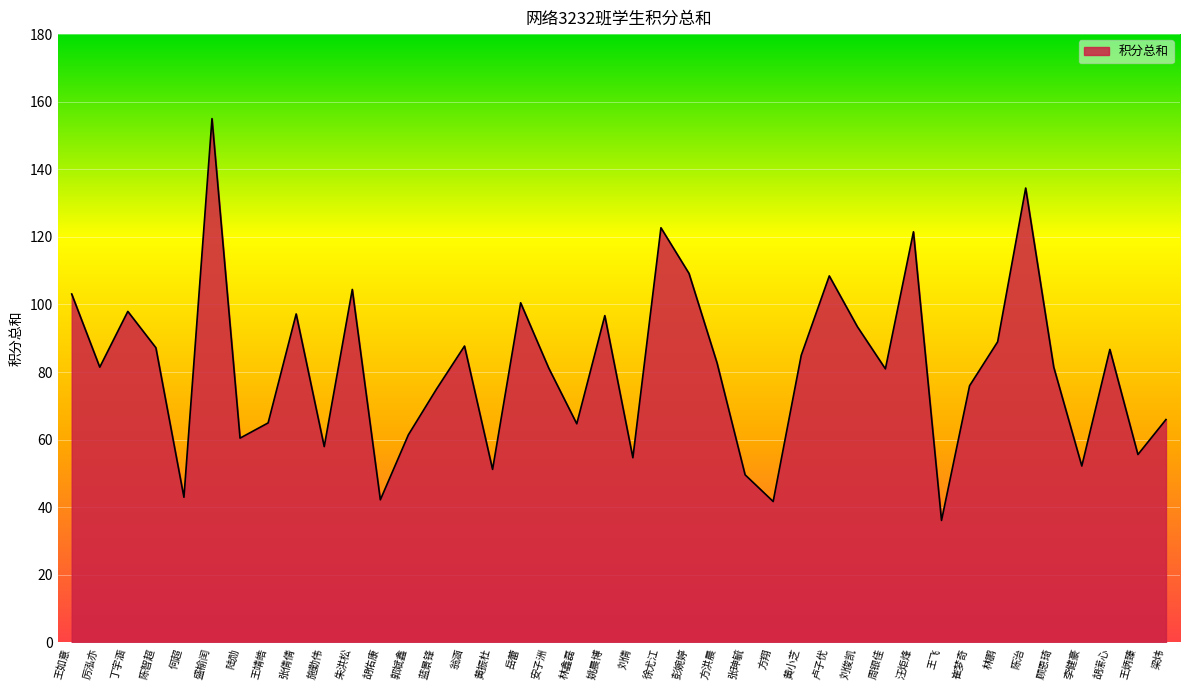

What position from the left is 朱洪松?

11